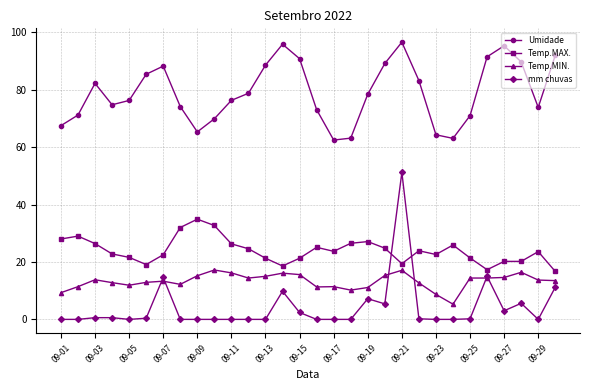

True or false: Temp.MIN. has more than 2 points higher than both neighbors.

True